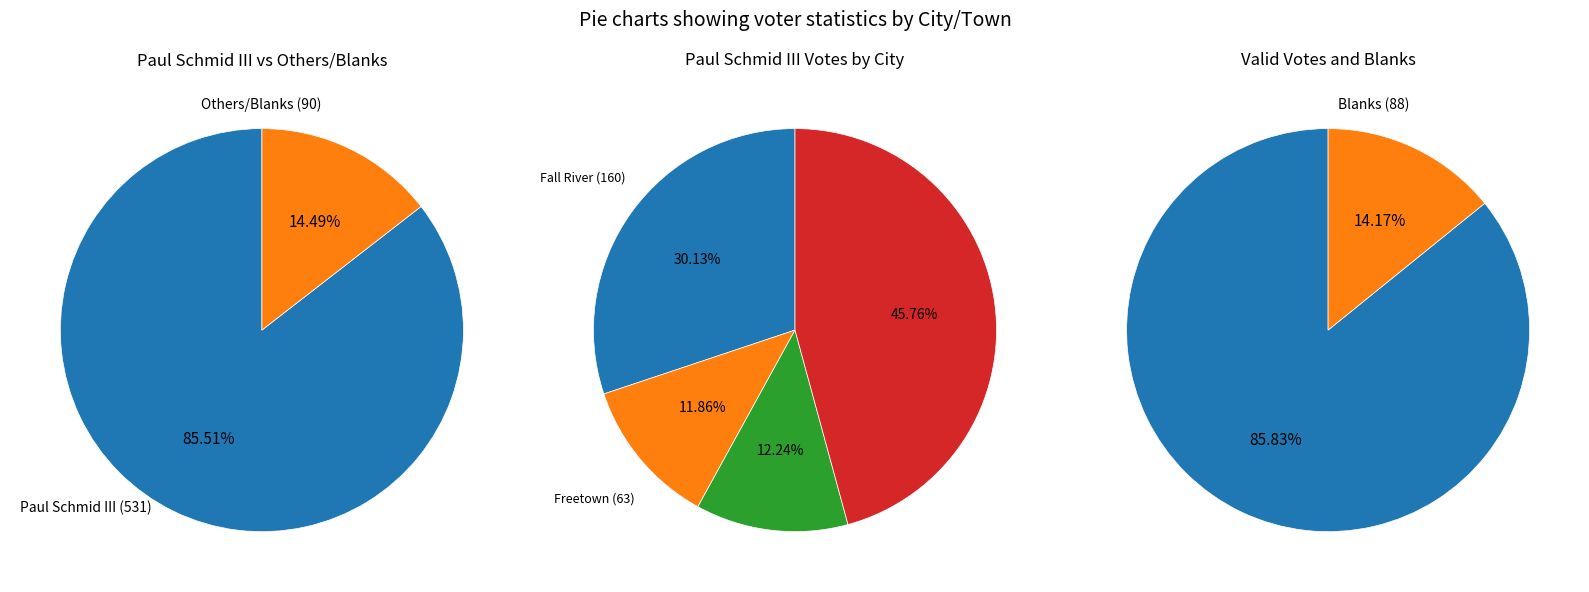

Count the number of slices in the pie.

4